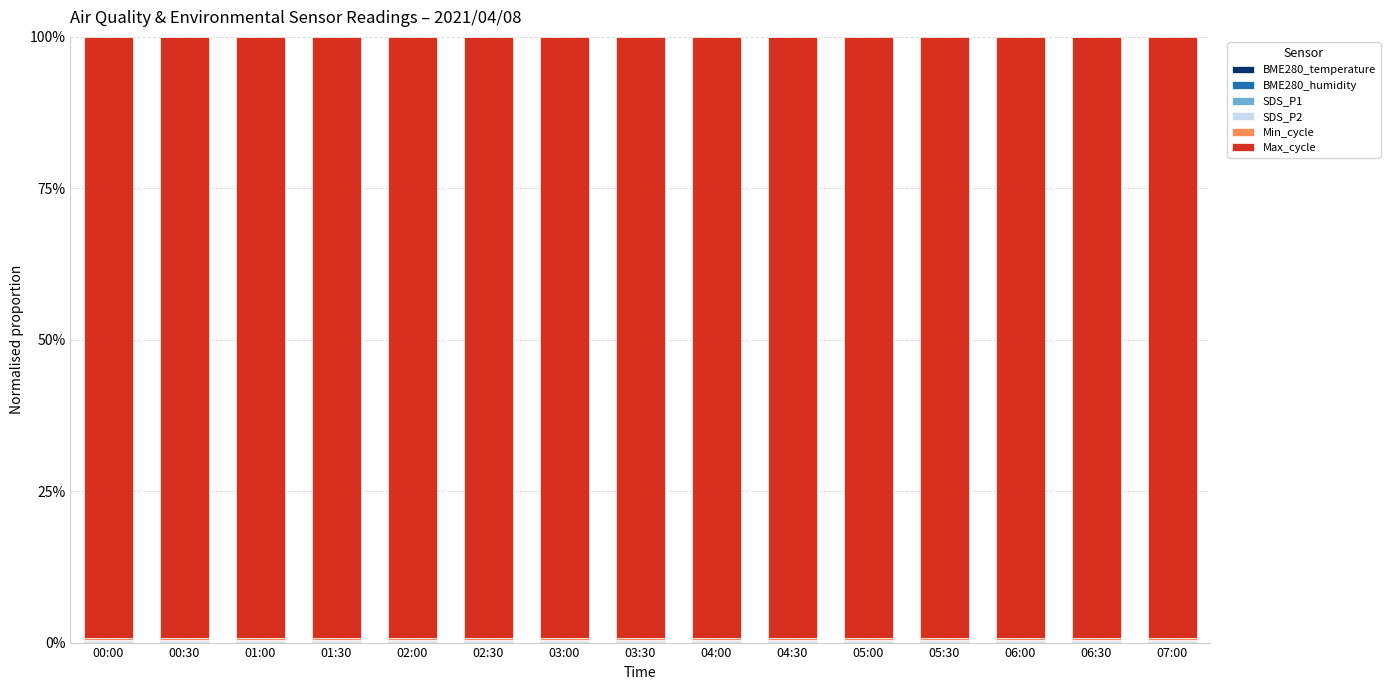

At how many categories does at least one series exceed 59?

15